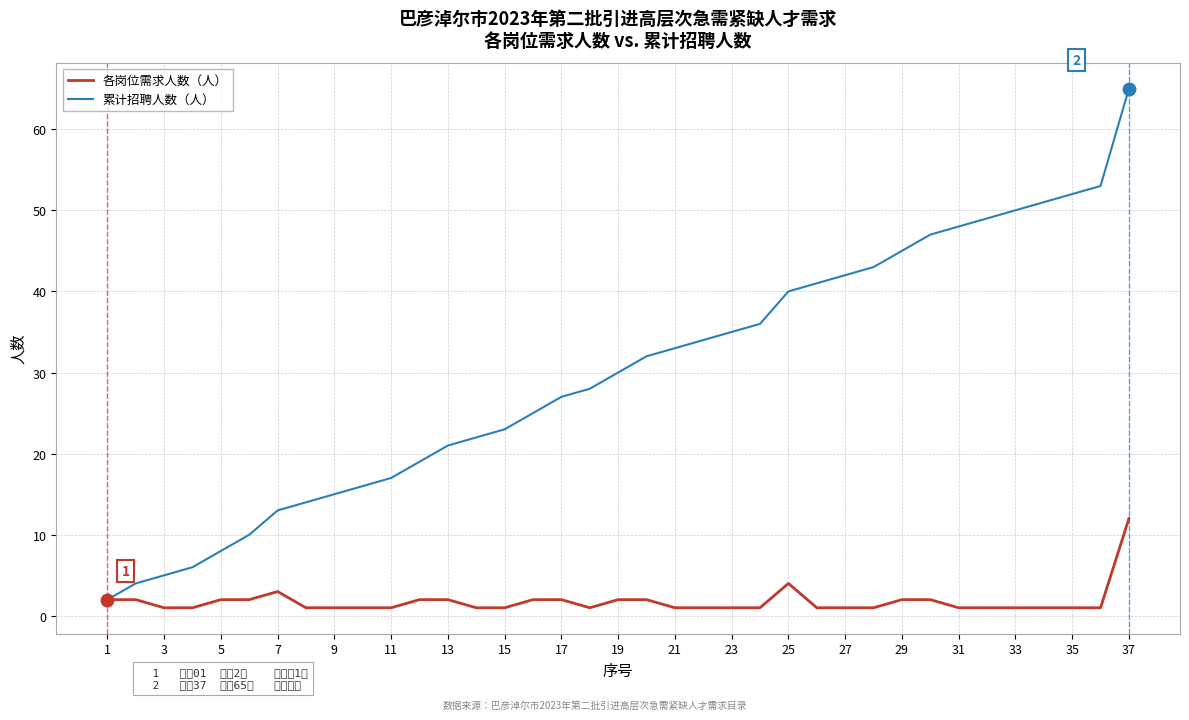

What is the maximum value for 累计招聘人数（人）?

65